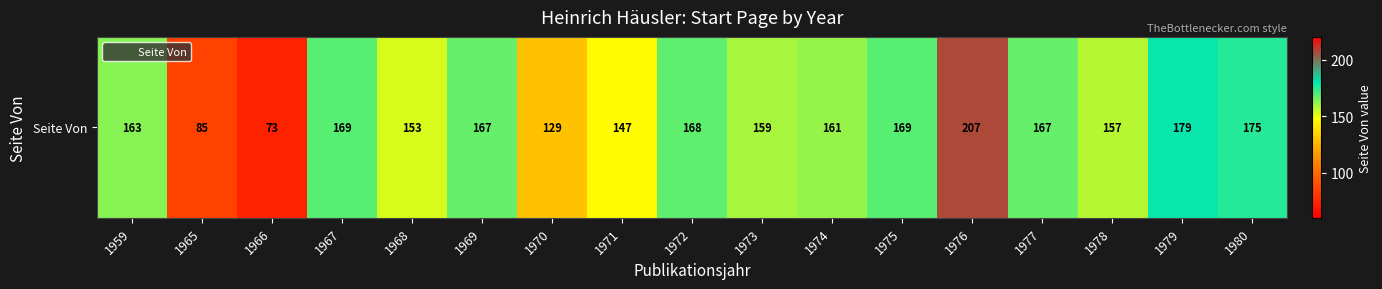

The chart shows a value of 277 at 1972. True or false?

False